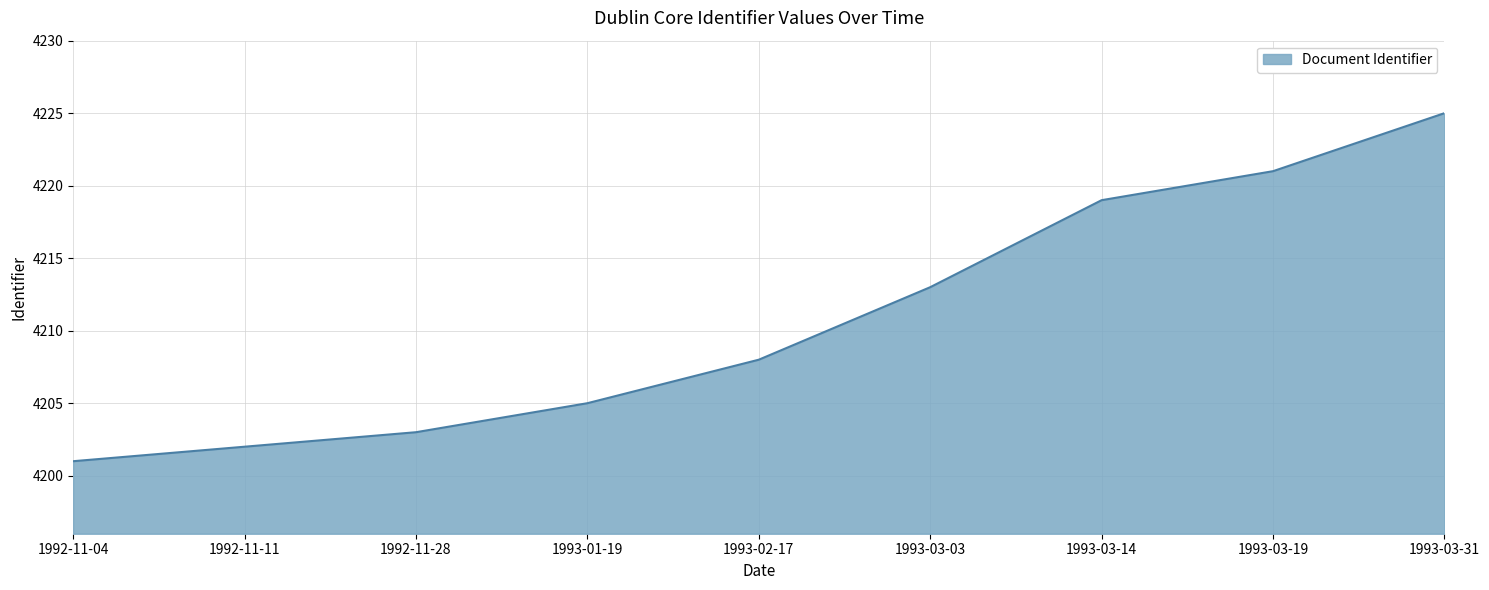

Which category has the highest value across all series?

1993-03-31